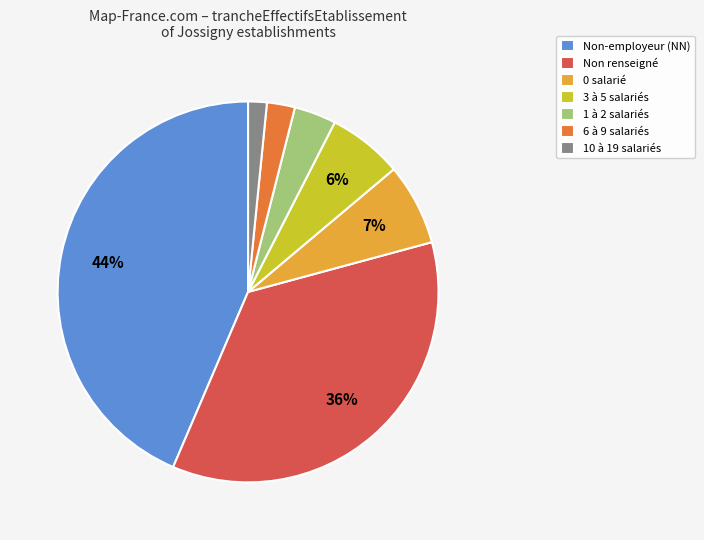

Which has a higher value, Non-employeur (NN) or Non renseigné?

Non-employeur (NN)